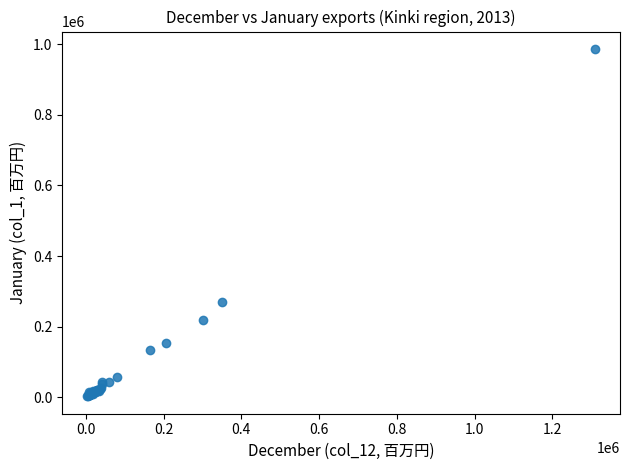

What Y value in the scatter plot is closest to 494696?

271318.9